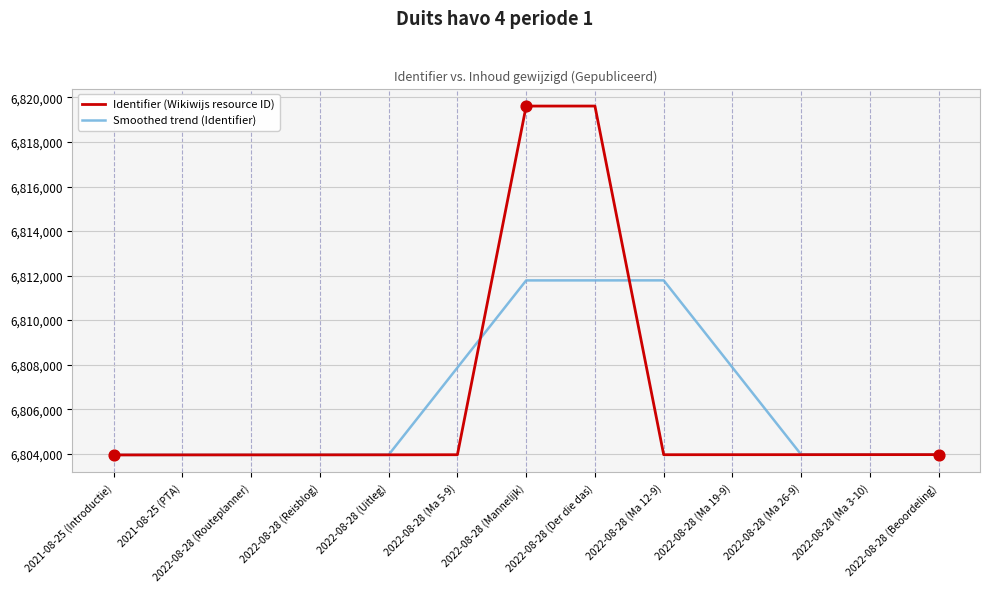

What is the minimum value shown in the chart?

6803946.0